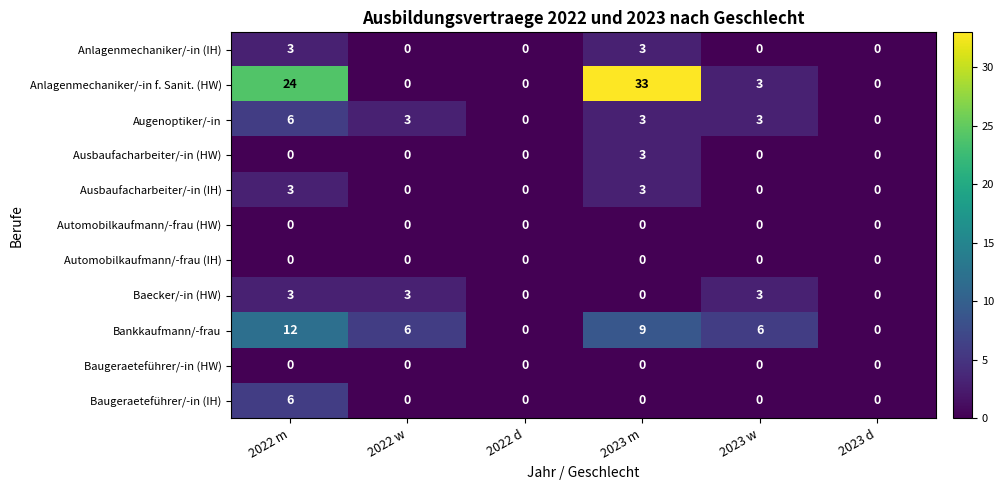

What is the highest value of the Ausbaufacharbeiter/-in (HW) series?

3